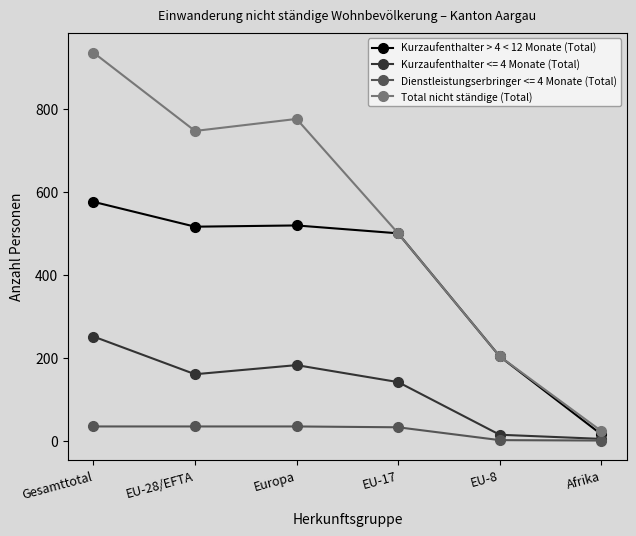

Between EU-28/EFTA and Afrika, which series saw the biggest shift?

Total nicht ständige (Total)